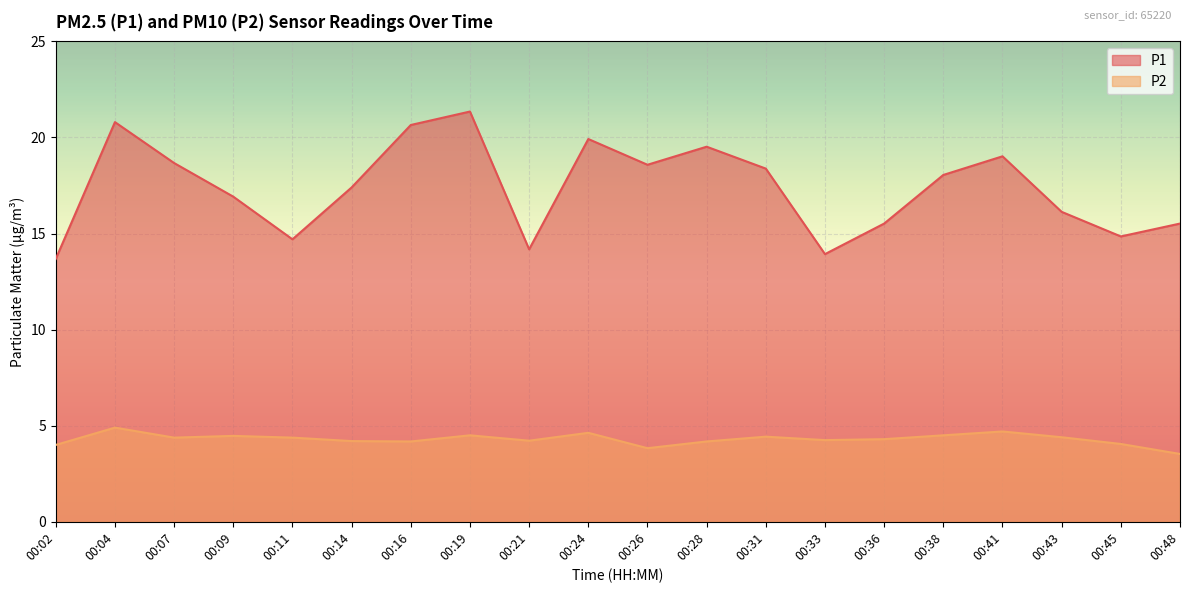

What is the difference between the second highest and second lowest values in the P1 series?

6.9